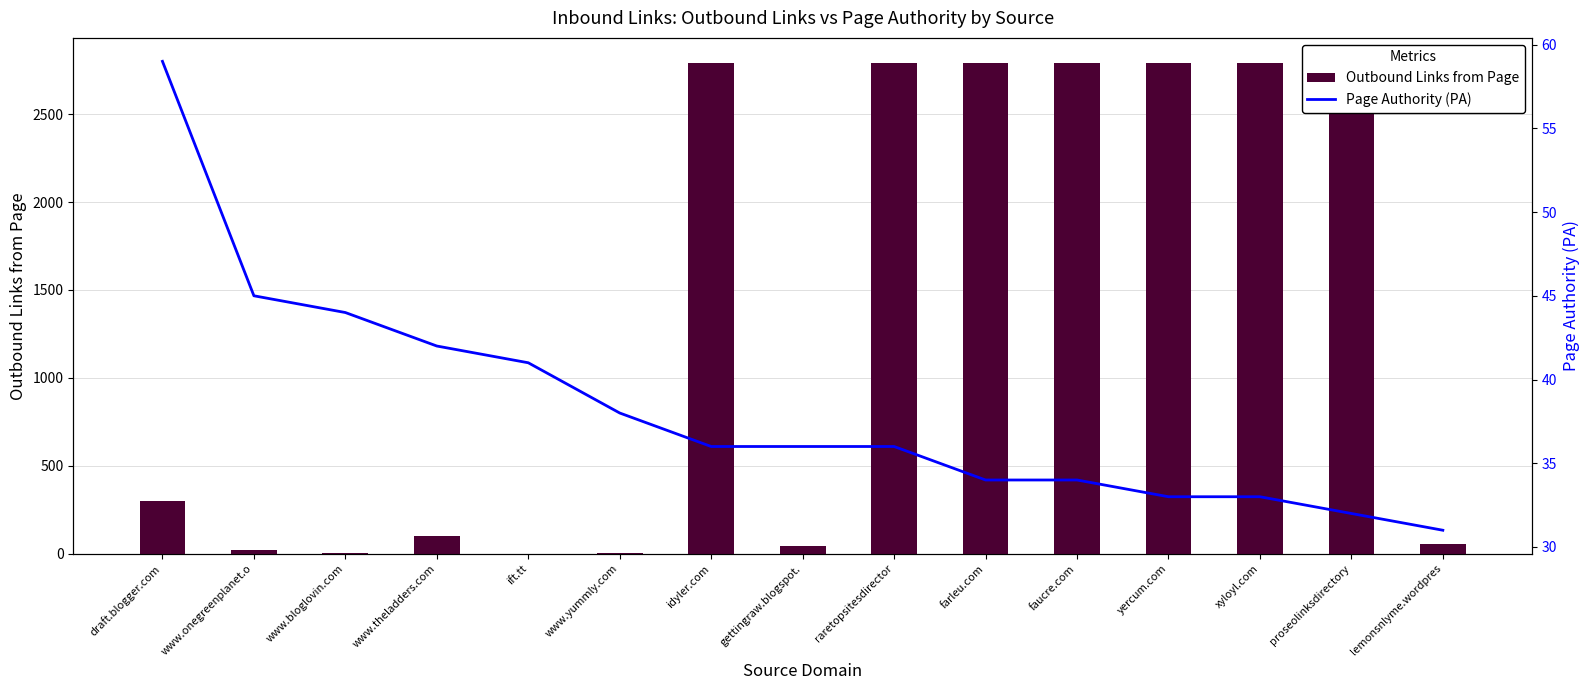

The value of Page Authority (PA) at faucre.com is 49. True or false?

False